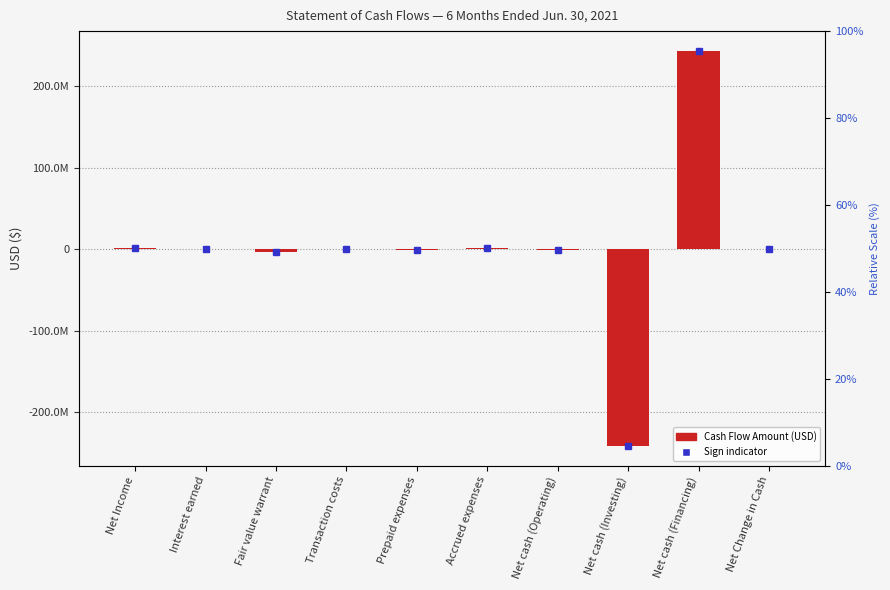

What is the value of the 5th bar from the left?

-509642